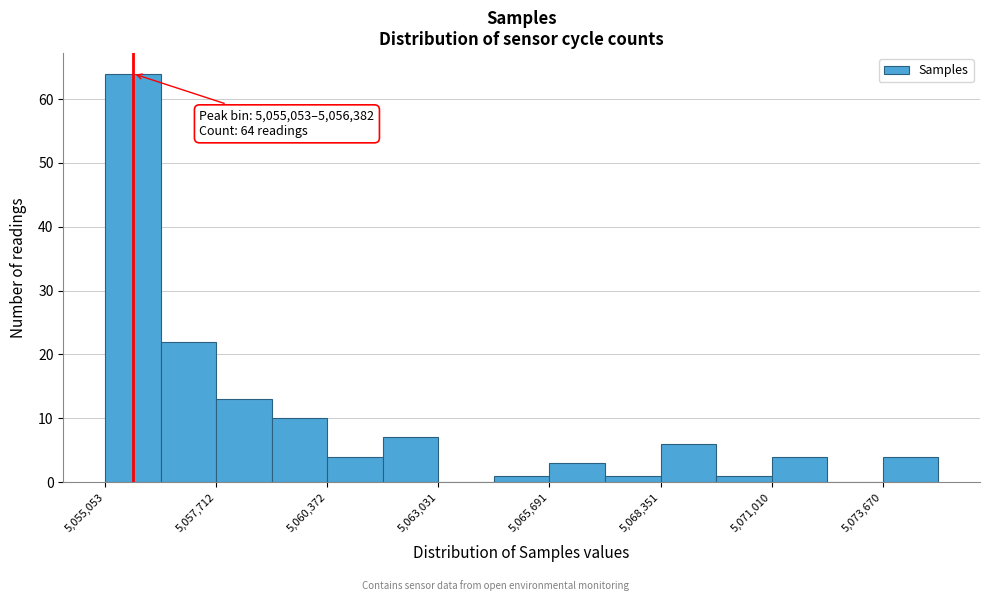

Around what value on the x-axis is the tallest bar? Give the approximate position of its centre, as read against the axis.

5055500